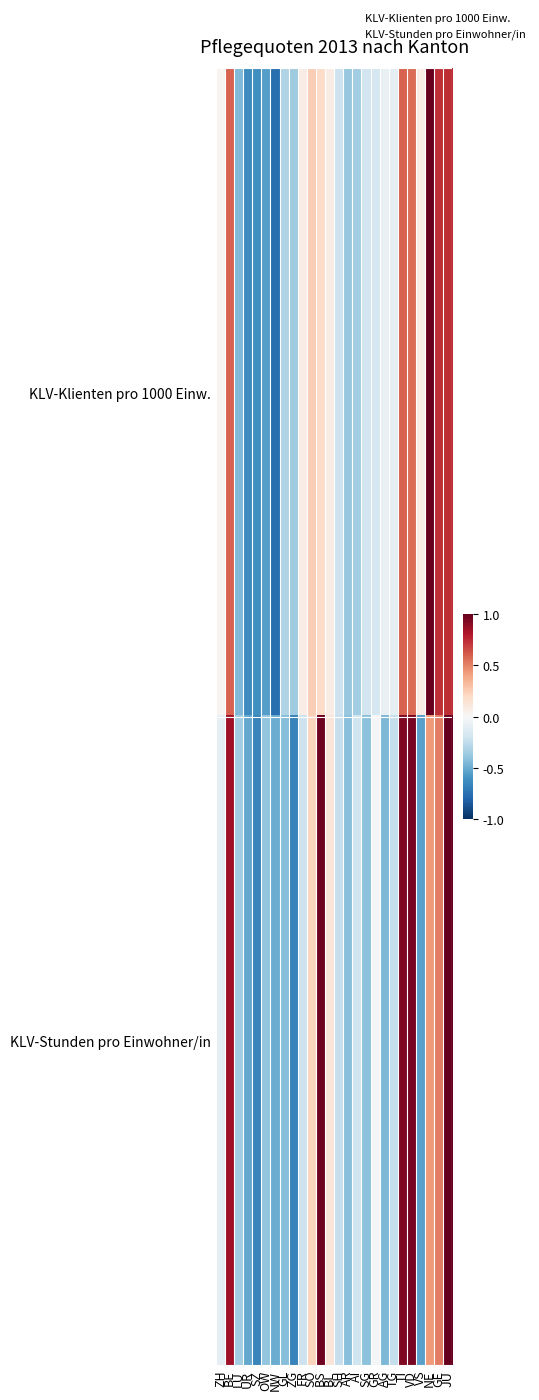

At which category is the sum across all series the highest?

JU